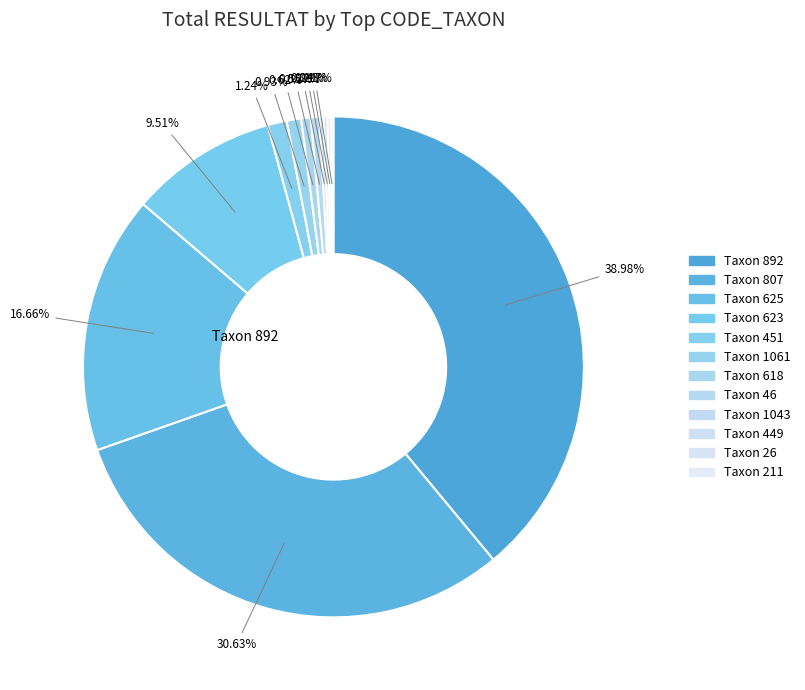

Which slice is the largest?

892